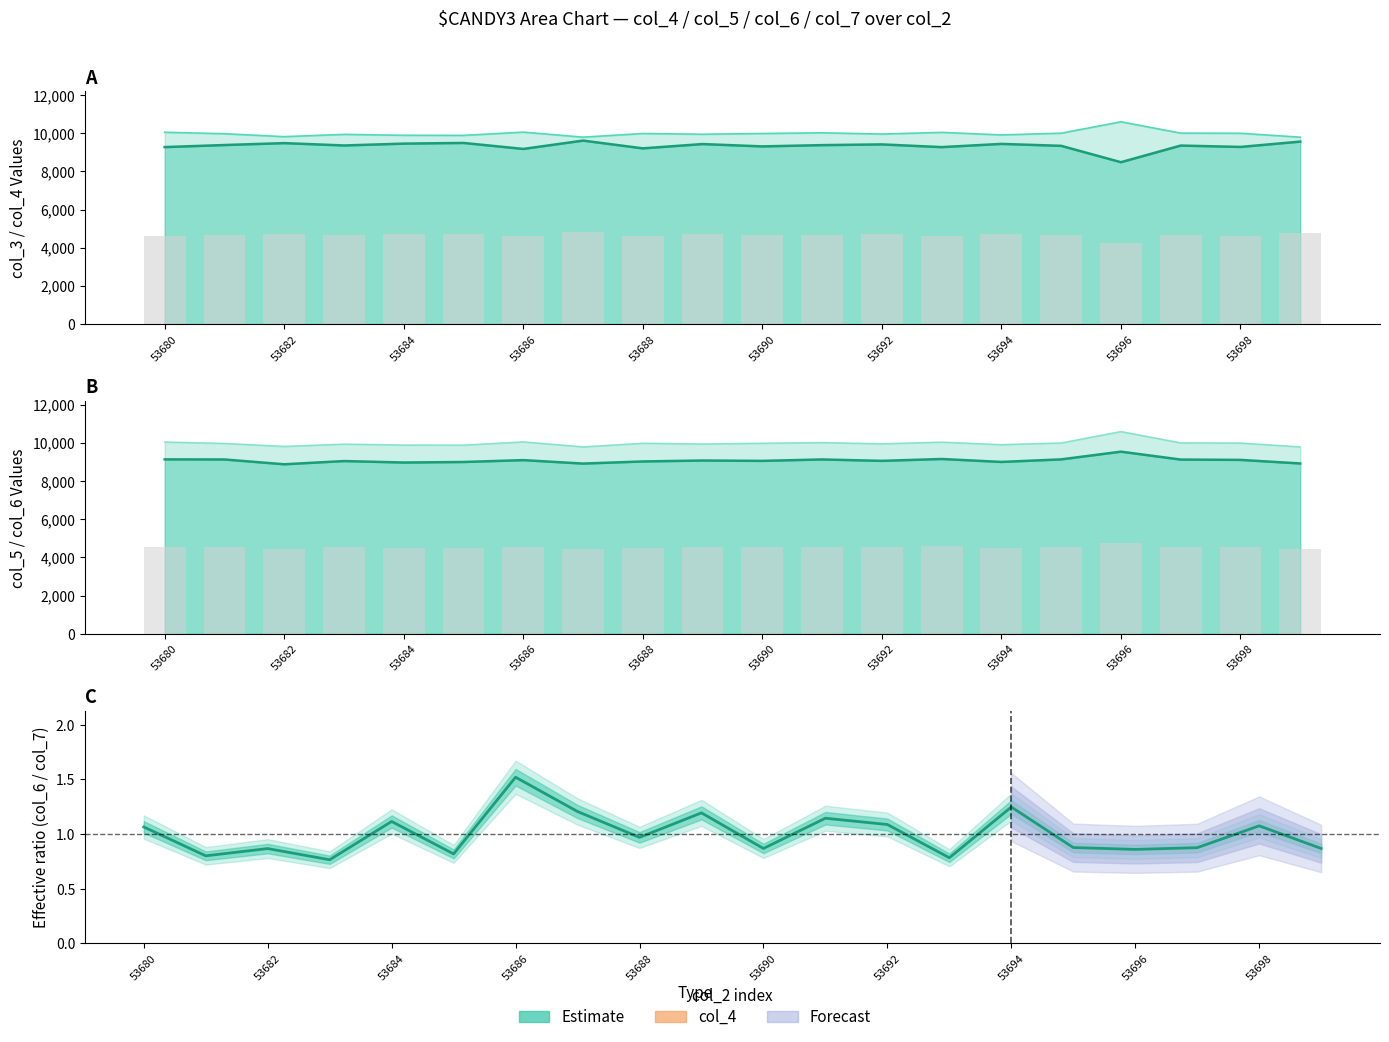

What is the total value across all series at 53682?

18689.9